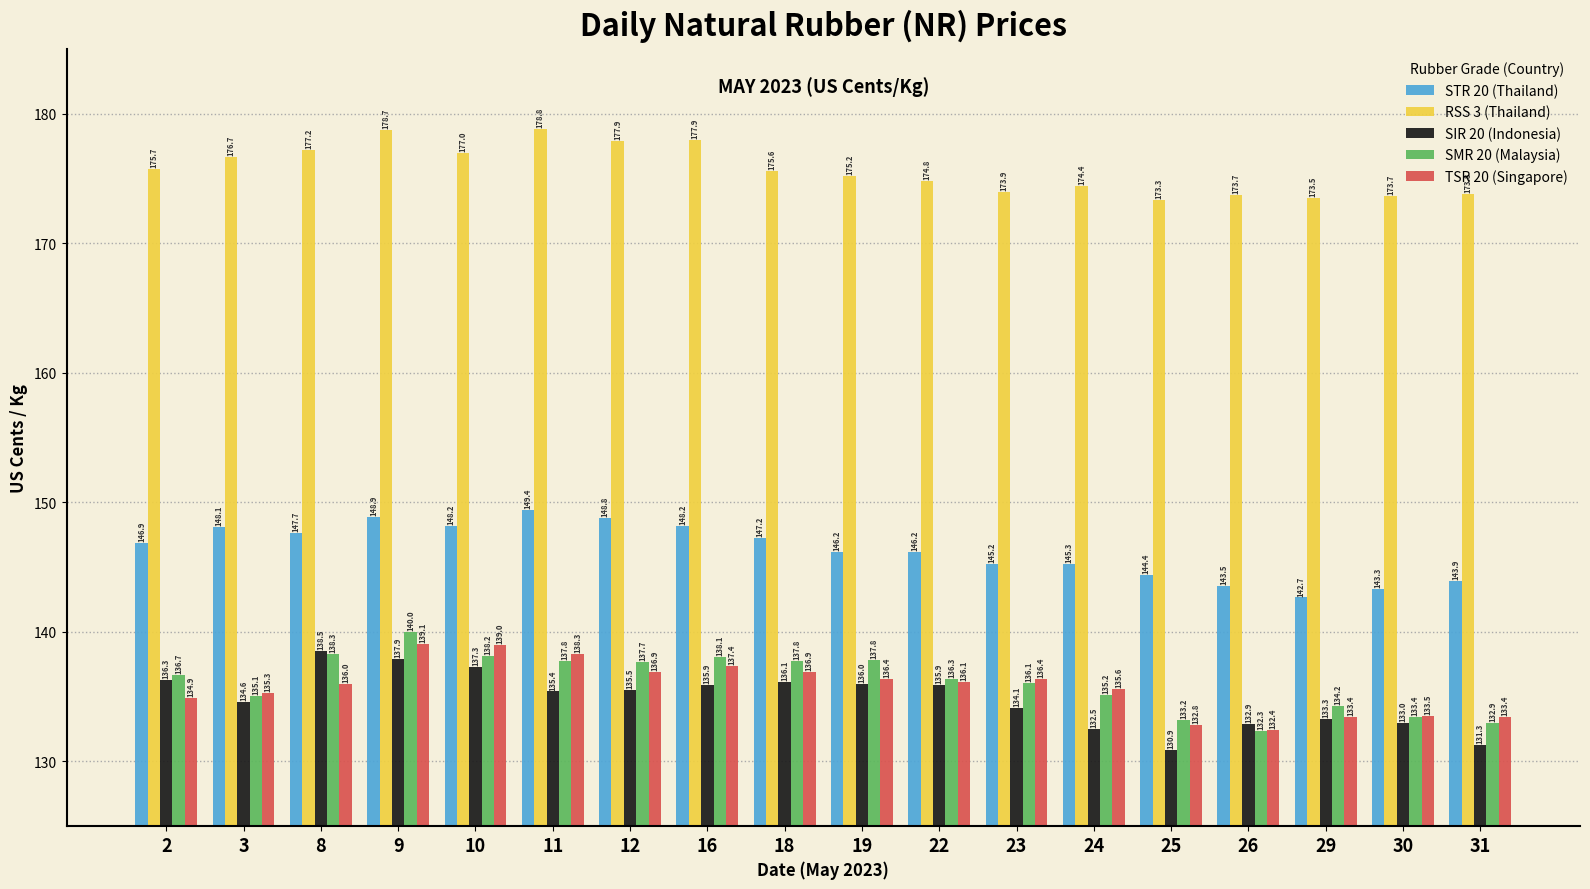

Is it true that SMR 20 (Malaysia) equals 244.3 at 12?

False